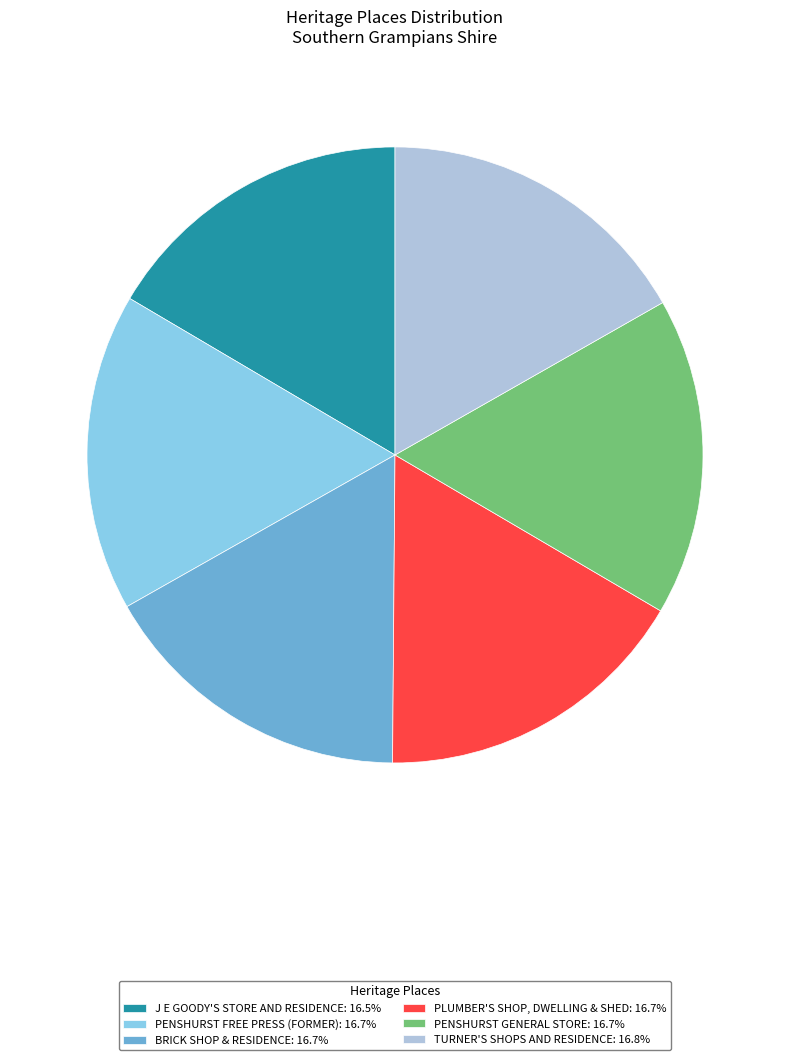

Does PENSHURST FREE PRESS (FORMER) represent more than half of the total?

No